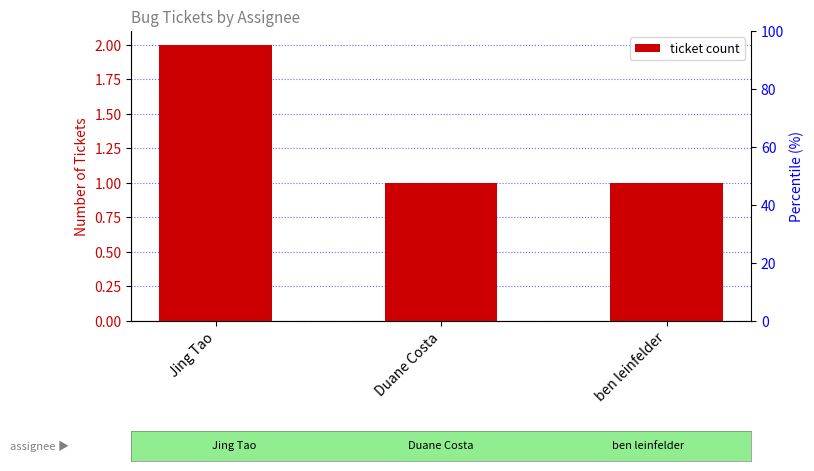

What value does the data have at Duane Costa?

1